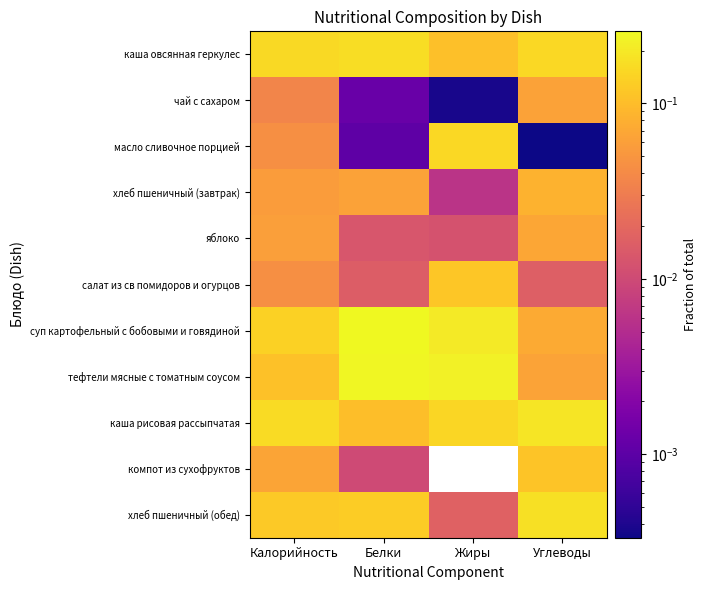

Rank the series by their maximum value, from highest to lowest.

суп картофельный с бобовыми и говядиной, тефтели мясные с томатным соусом, каша рисовая рассыпчатая, хлеб пшеничный (обед), каша овсянная геркулес, масло сливочное порцией, салат из св помидоров и огурцов, компот из сухофруктов, хлеб пшеничный (завтрак), яблоко, чай с сахаром